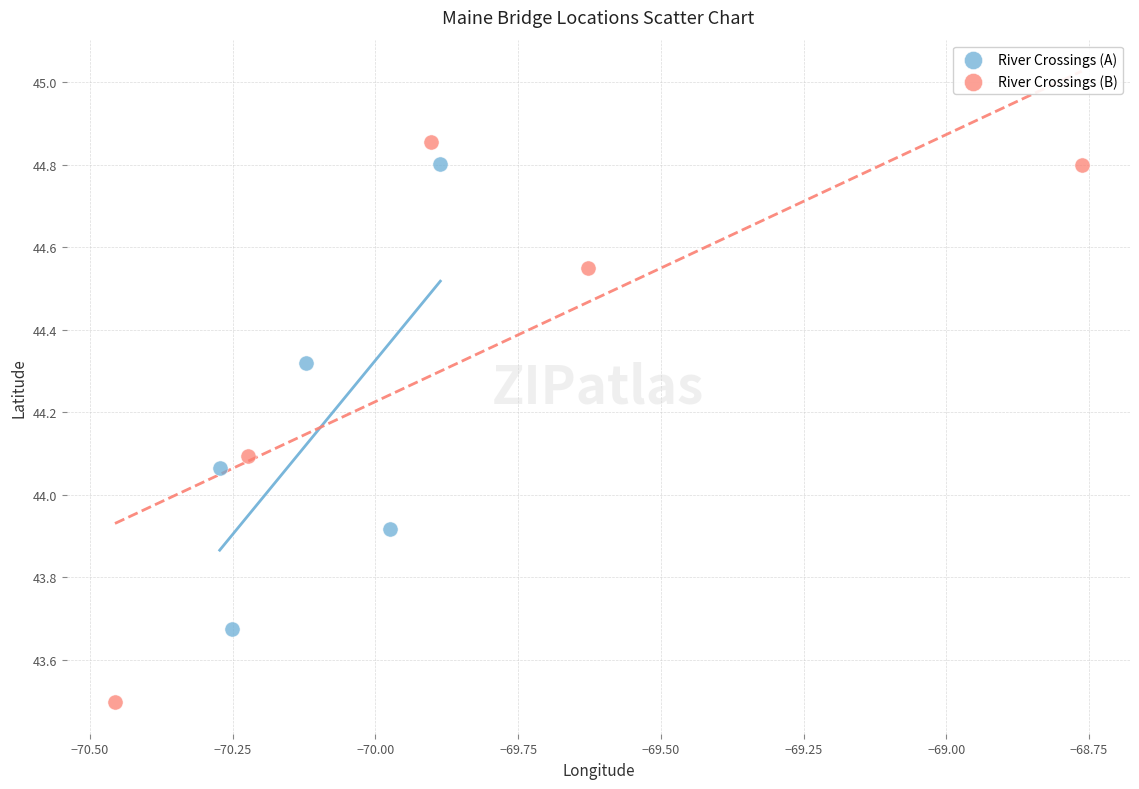

Which series reaches the minimum Y coordinate?

River Crossings (B)